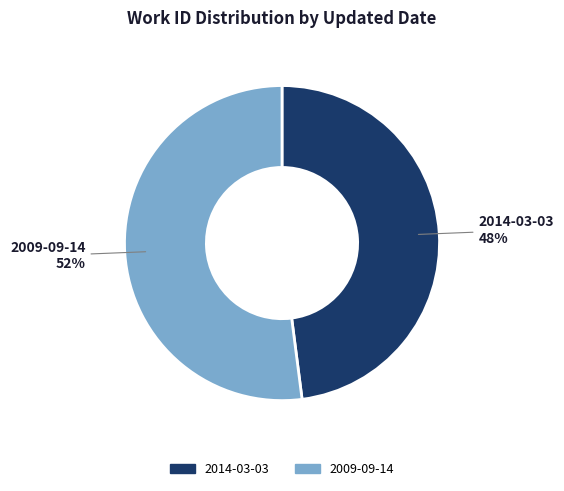

What percentage is the 2009-09-14 slice, to the nearest percent?

52%